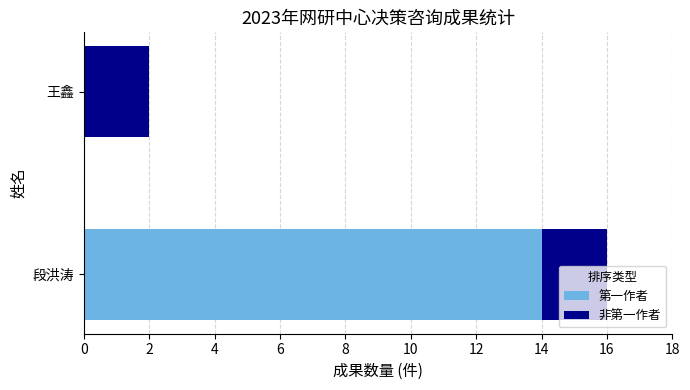

At which category is the sum across all series the highest?

段洪涛